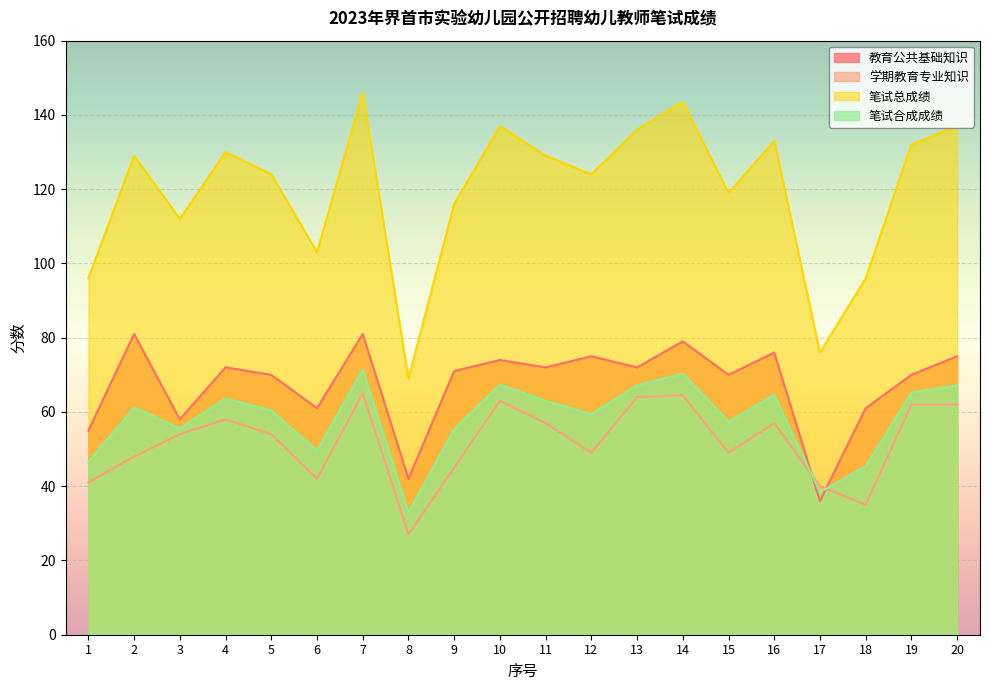

Reading right to left, list all the values displayed in this chart.

教育公共基础知识: 75.0	70.0	61.0	36.0	76.0	70.0	79.0	72.0	75.0	72.0	74.0	71.0	42.0	81.0	61.0	70.0	72.0	58.0	81.0	55.0
学期教育专业知识: 62.0	62.0	35.0	40.0	57.0	49.0	64.5	64.0	49.0	57.0	63.0	45.0	27.0	65.0	42.0	54.0	58.0	54.0	48.0	41.0
笔试总成绩: 137.0	132.0	96.0	76.0	133.0	119.0	143.5	136.0	124.0	129.0	137.0	116.0	69.0	146.0	103.0	124.0	130.0	112.0	129.0	96.0
笔试合成成绩: 67.2	65.2	45.4	38.4	64.6	57.4	70.3	67.2	59.4	63.0	67.4	55.4	33.0	71.4	49.6	60.4	63.6	55.6	61.2	46.6